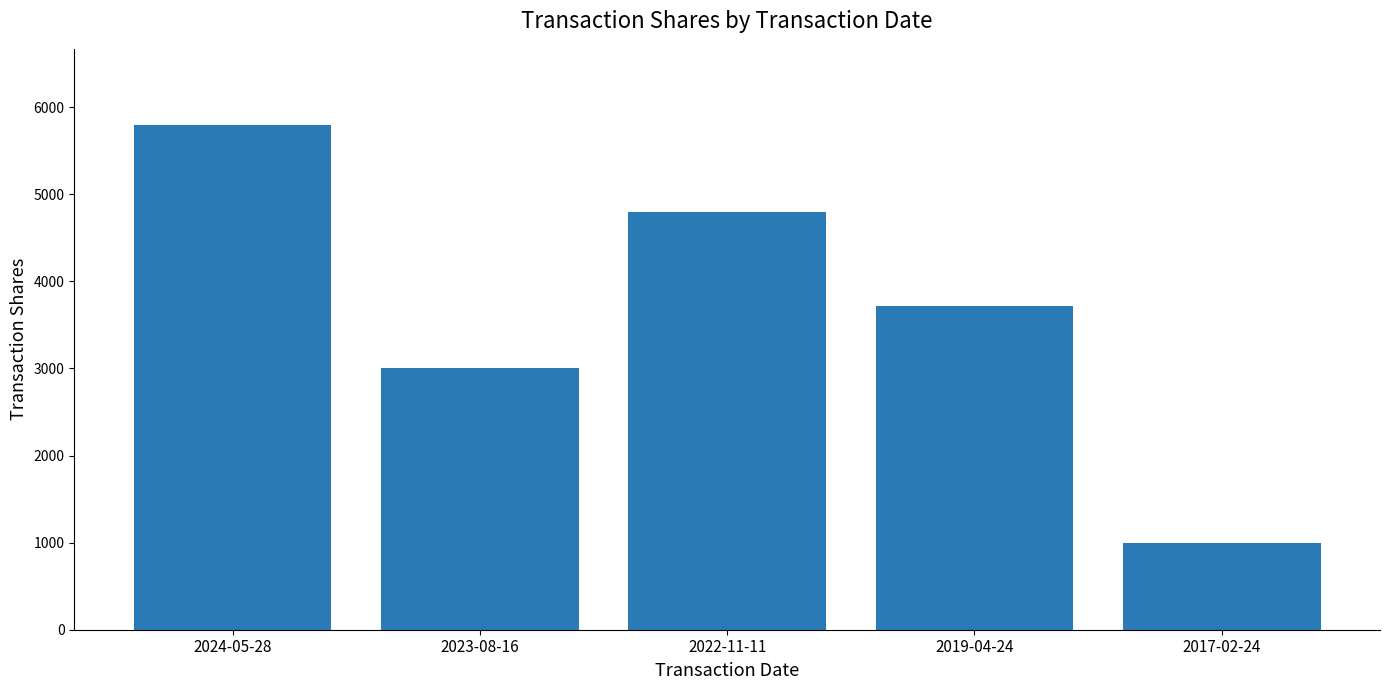

What is the minimum value shown in the chart?

1000